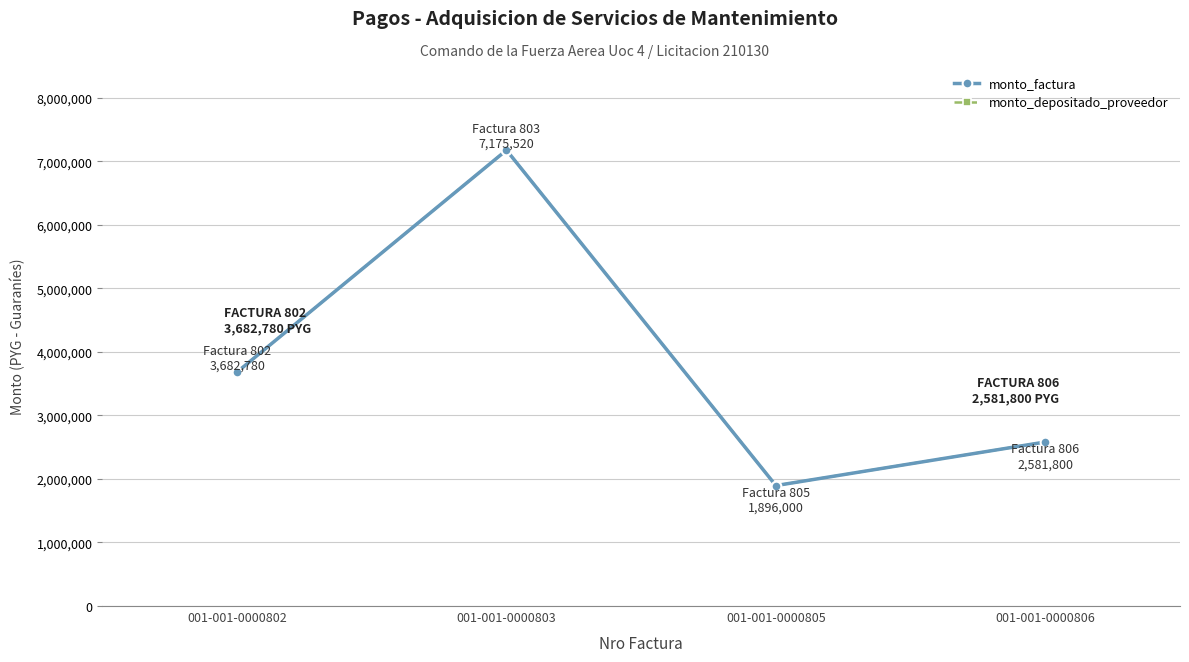

Rank the categories by monto_depositado_proveedor value from highest to lowest.

001-001-0000803, 001-001-0000802, 001-001-0000806, 001-001-0000805